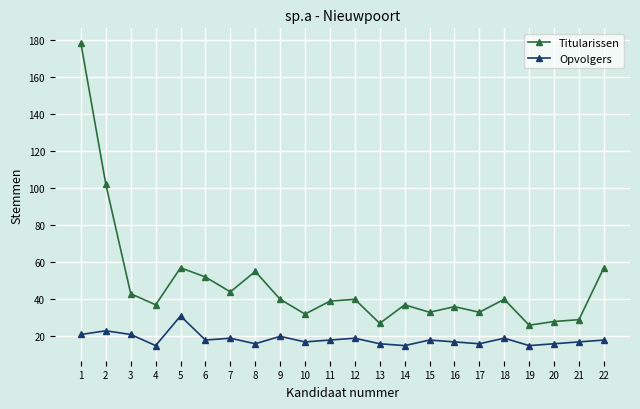

What is the spread (max minus min) of values at 8?

39